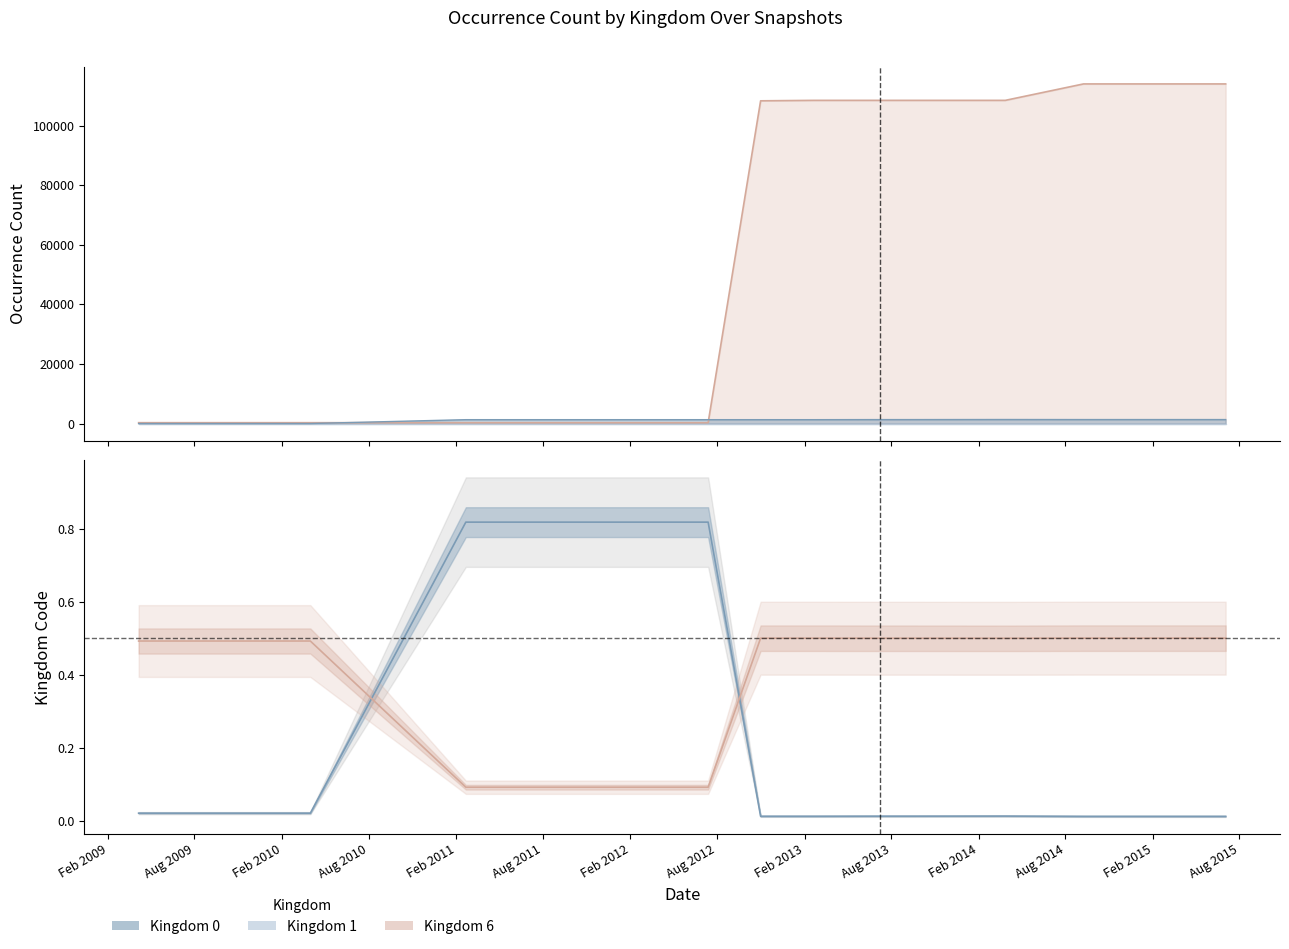

What is the sum of the kingdom_0 values at 2015-07-03 and 2009-04-06?

1340